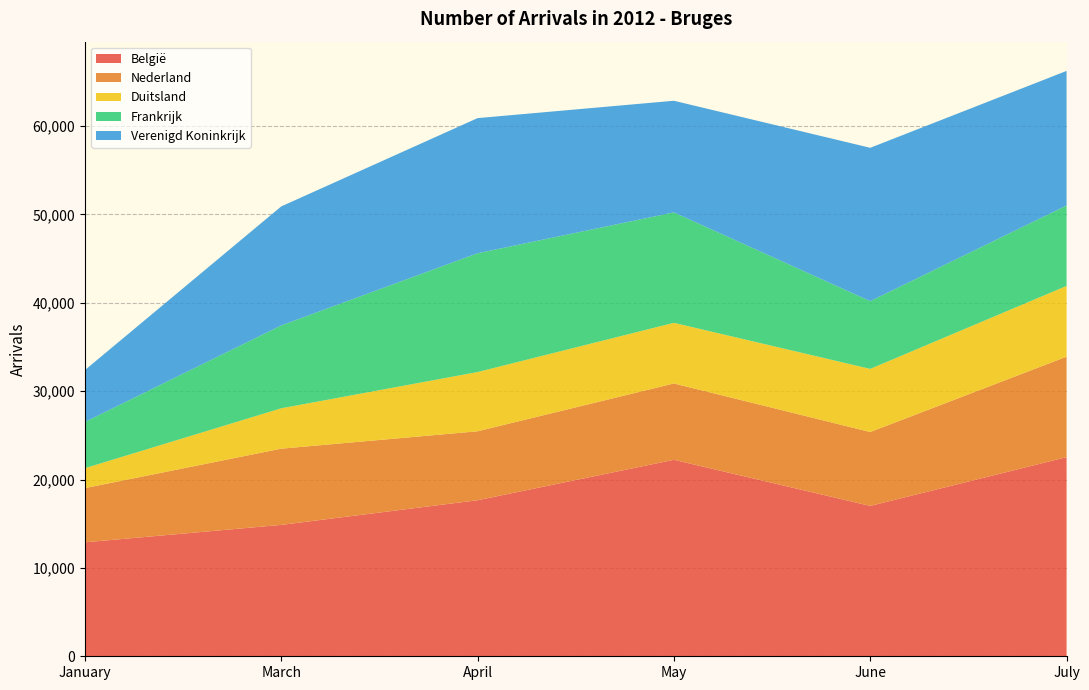

Reading left to right, extract all data points from this chart.

België: 12897	14869	17659	22235	17017	22536
Nederland: 6136	8628	7806	8642	8364	11369
Duitsland: 2257	4568	6703	6863	7145	8012
Frankrijk: 5226	9380	13447	12495	7667	9101
Verenigd Koninkrijk: 5873	13467	15292	12637	17354	15229